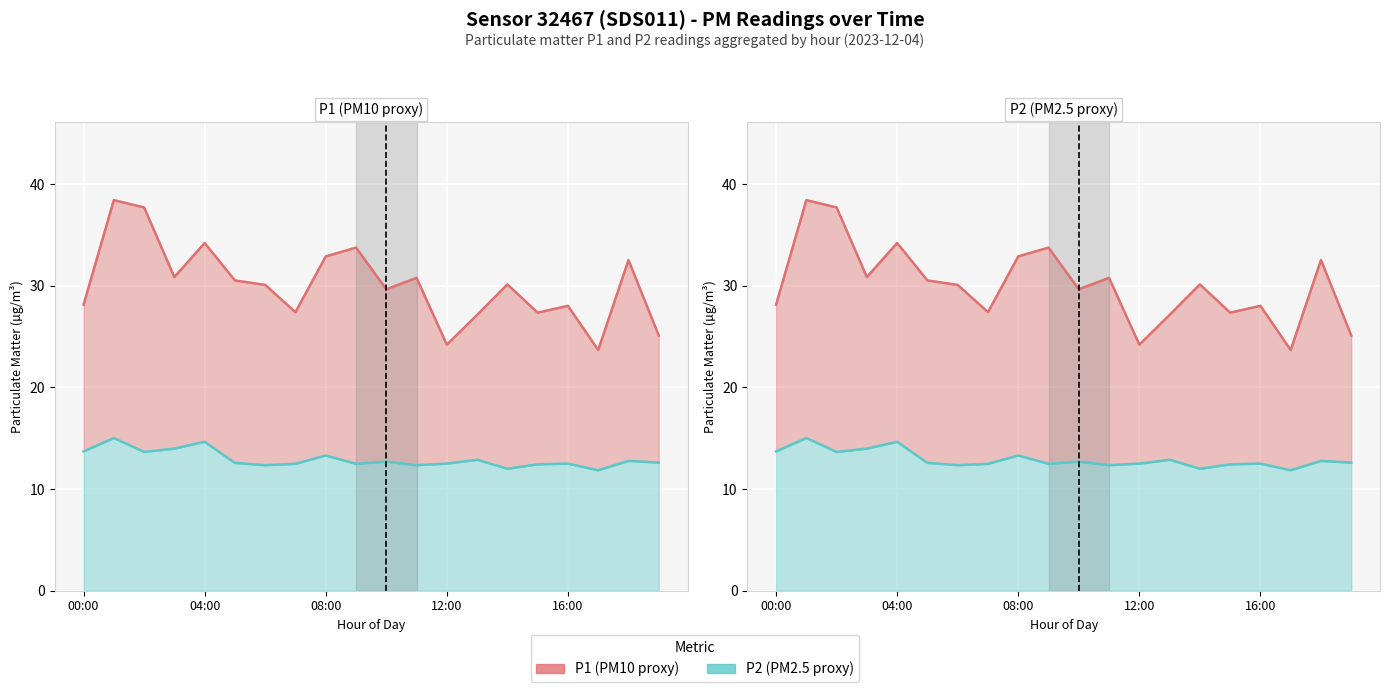

Does the chart display data point markers on the line(s)?

No